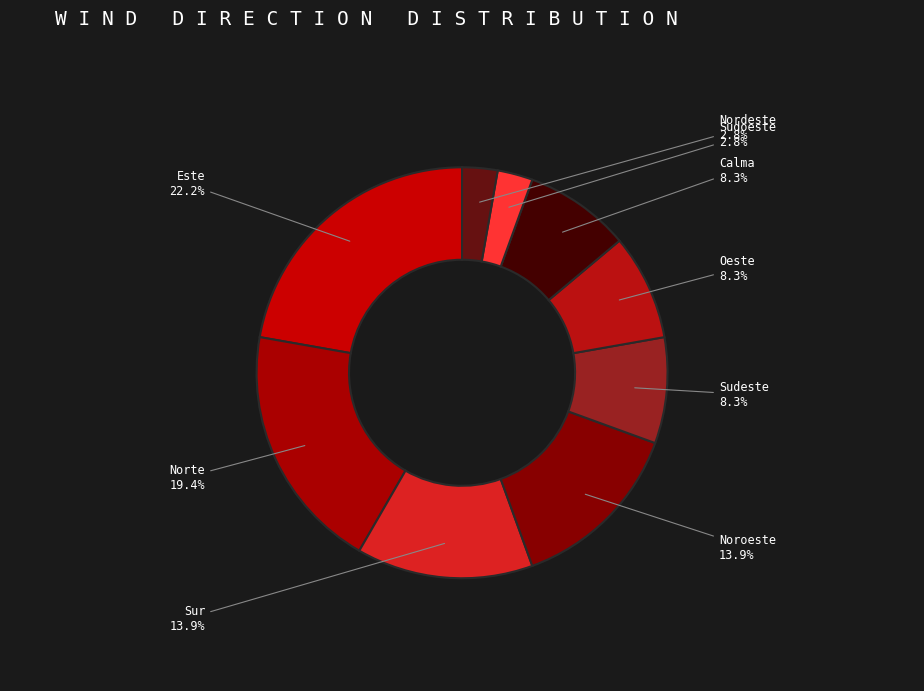

Which slice is the largest?

Este